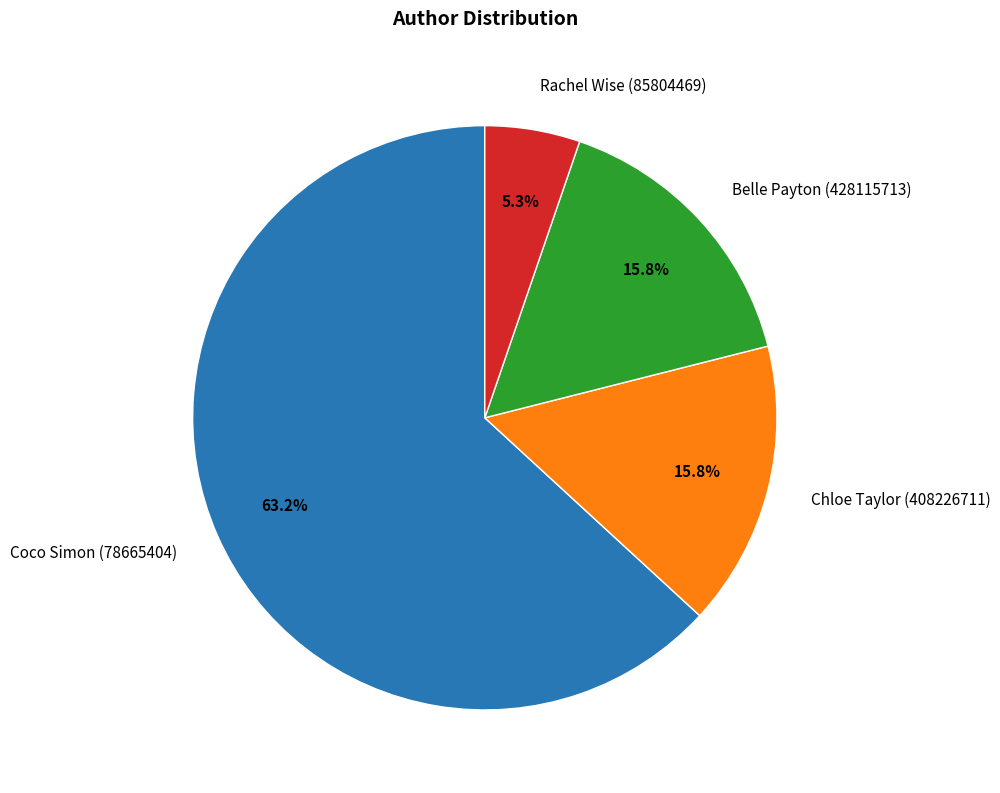

Approximately how many times larger is the value at Rachel Wise (85804469) compared to Belle Payton (428115713)?

0.3